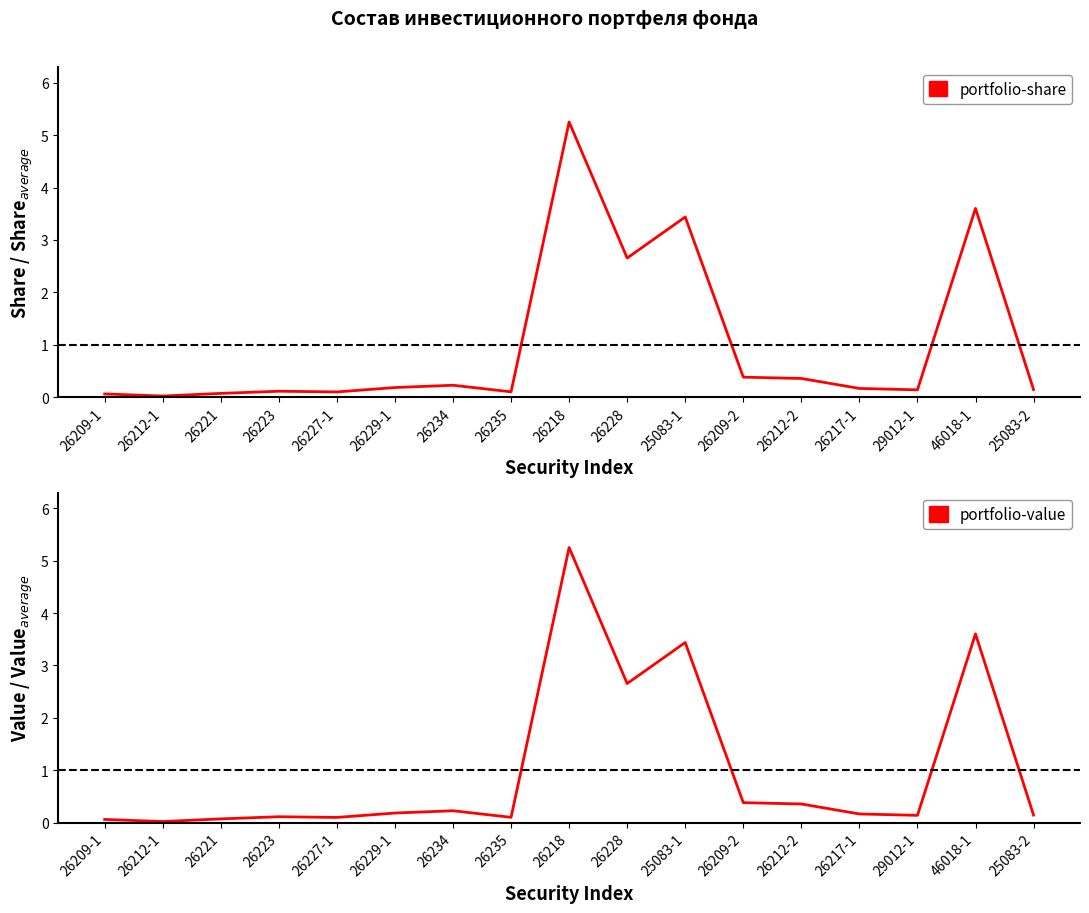

At which label does portfolio-share reach its peak?

26218